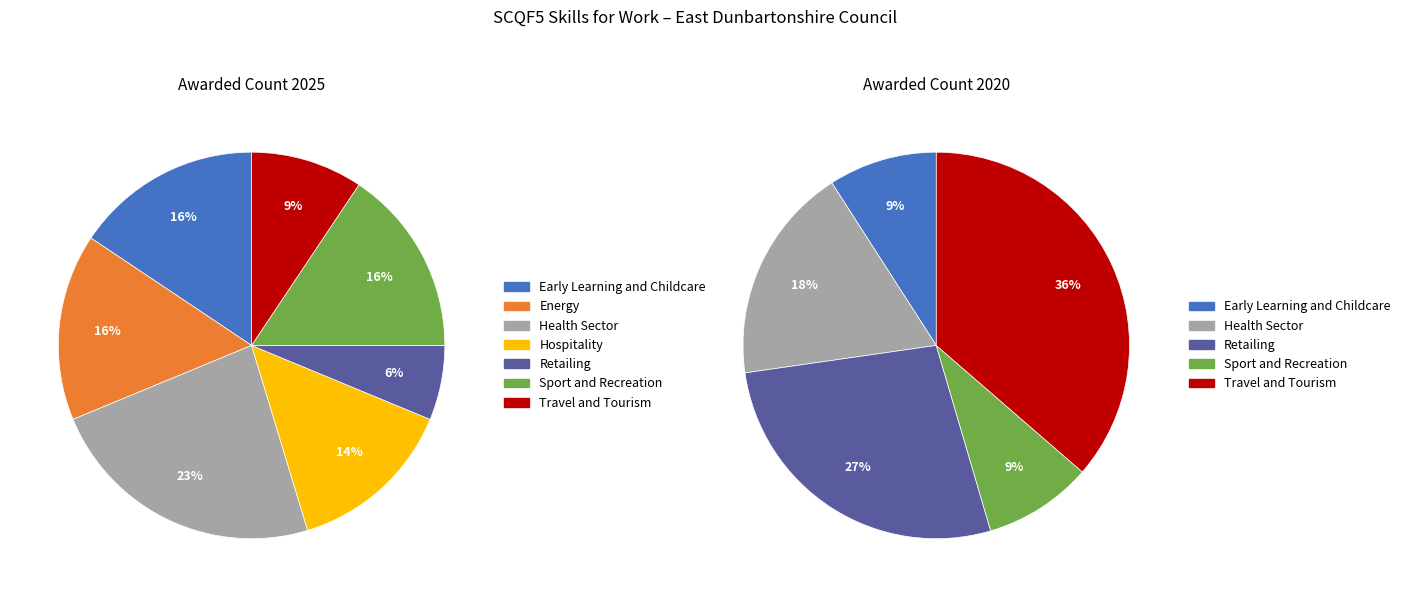

Does Travel and Tourism represent more than half of the total?

No